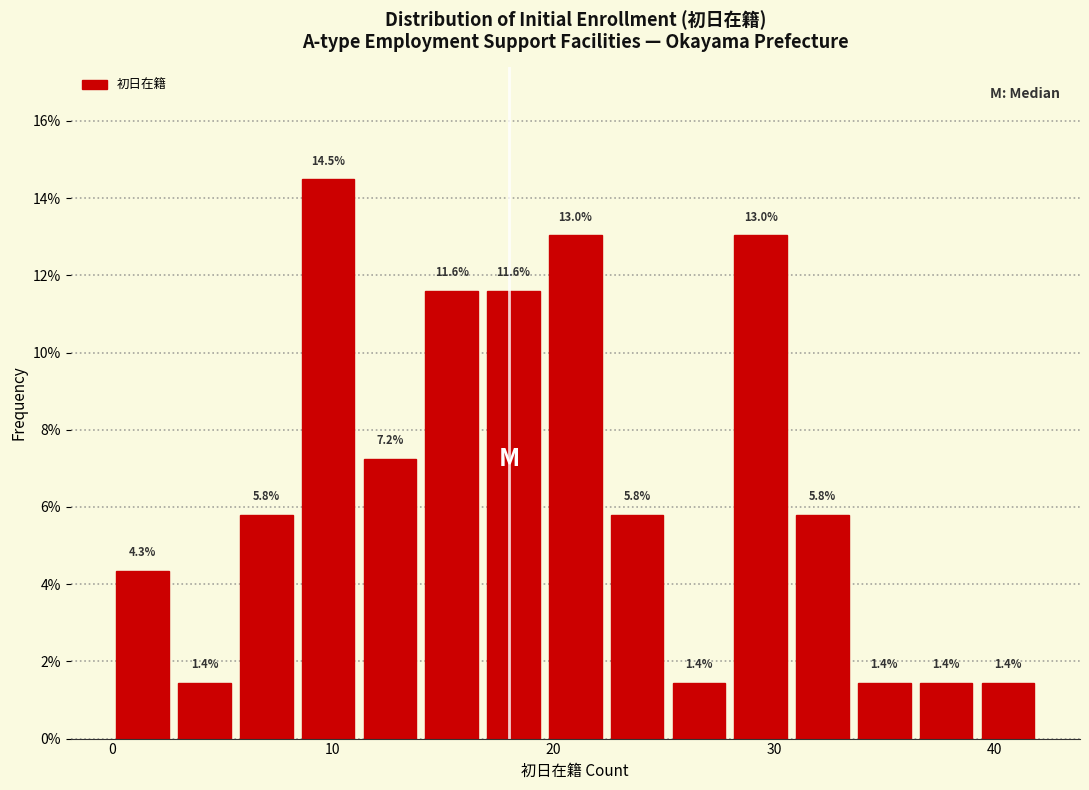

Read against the x-axis, roughly where is the centre of the tallest bar?

10